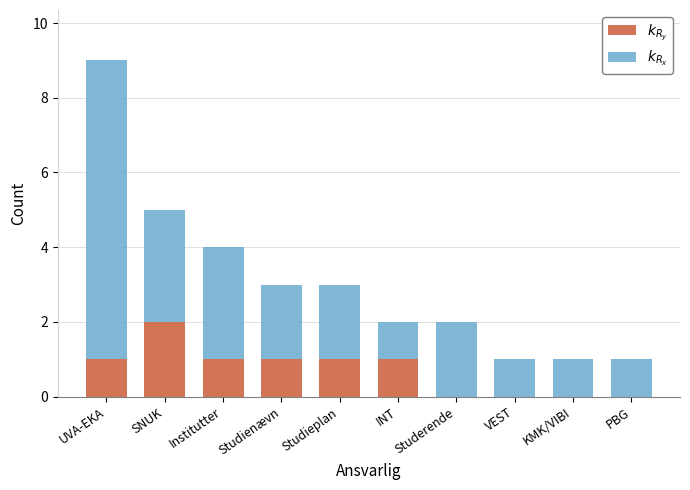

At which category is the sum across all series the highest?

UVA-EKA